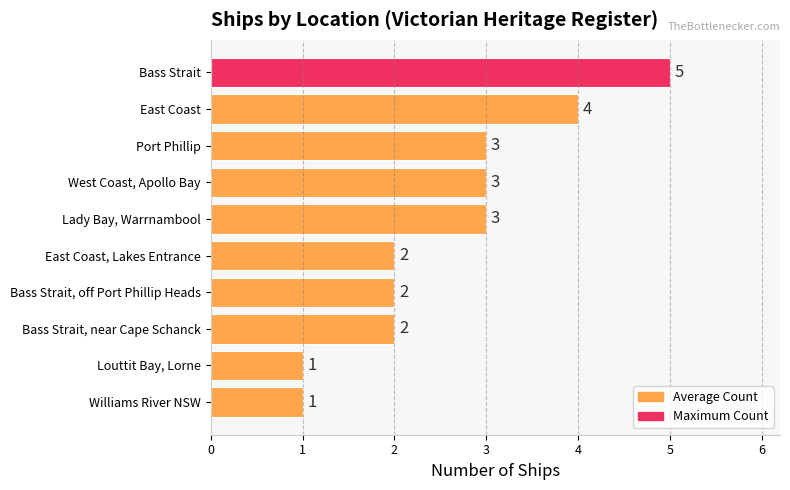

Count the values in the range 2 to 3.

6